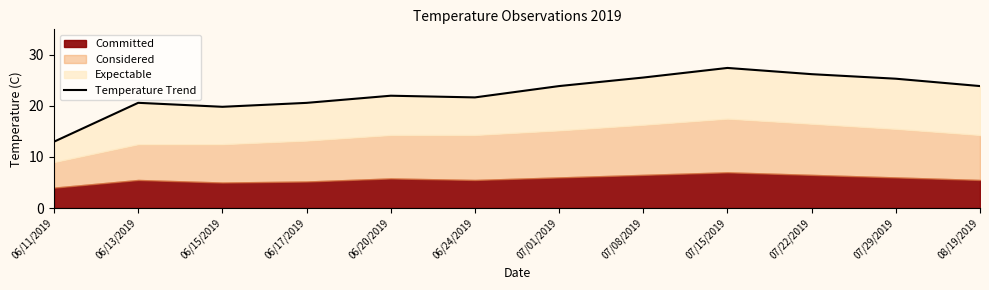

What position from the right is 06/20/2019?

8